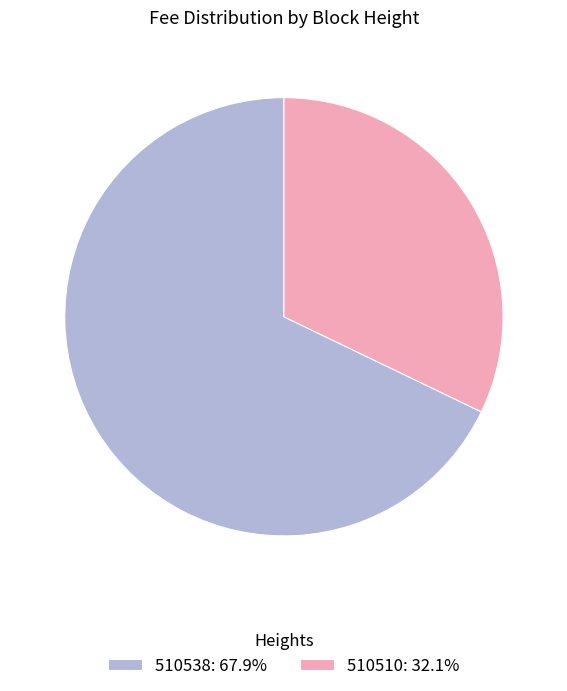

The 510538 slice represents 53% of the pie. True or false?

False